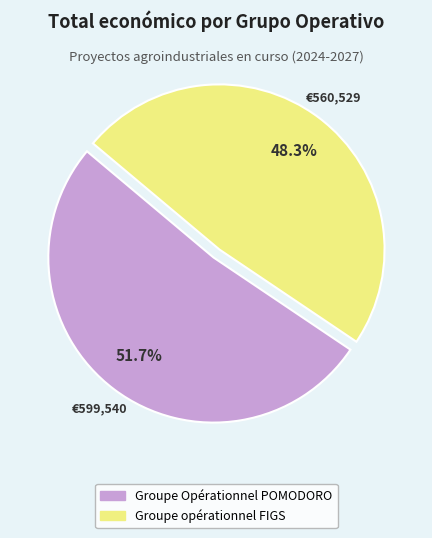

To the nearest percent, what is the difference between the Groupe opérationnel FIGS and Groupe Opérationnel POMODORO slice percentages?

3%